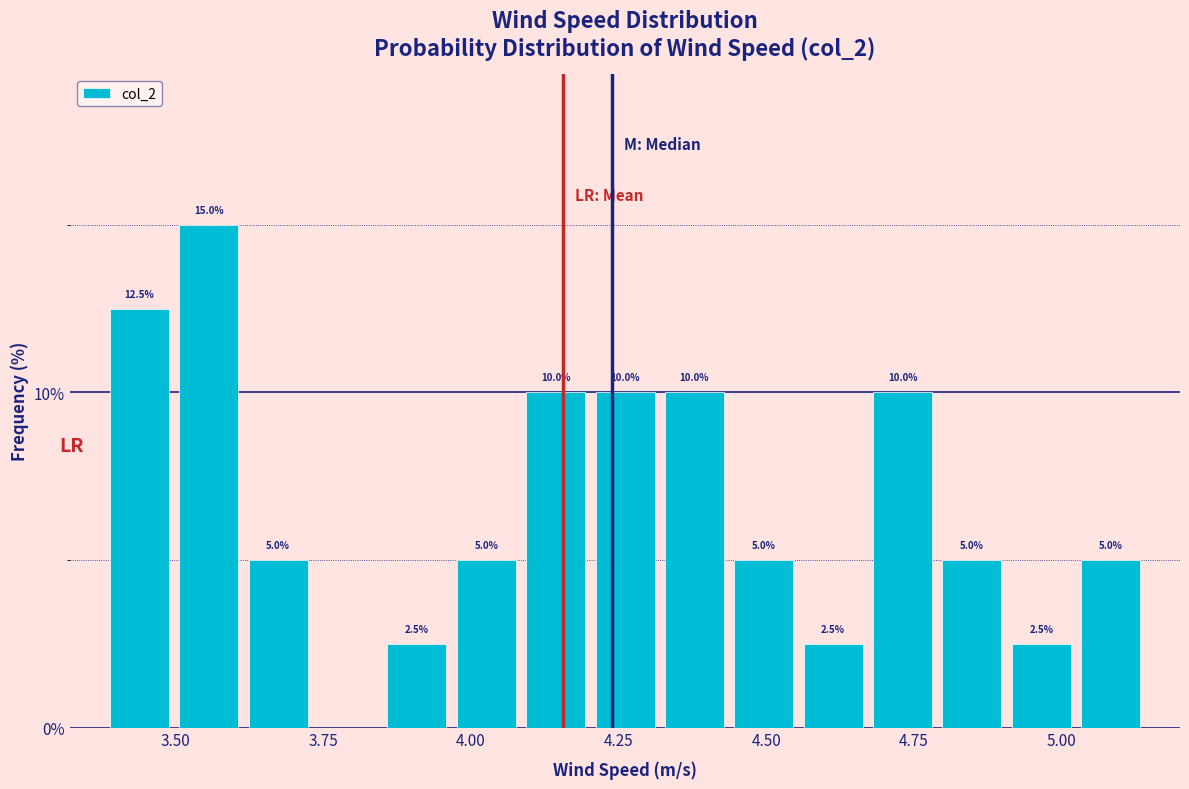

Read against the x-axis, roughly where is the centre of the tallest bar?

3.55